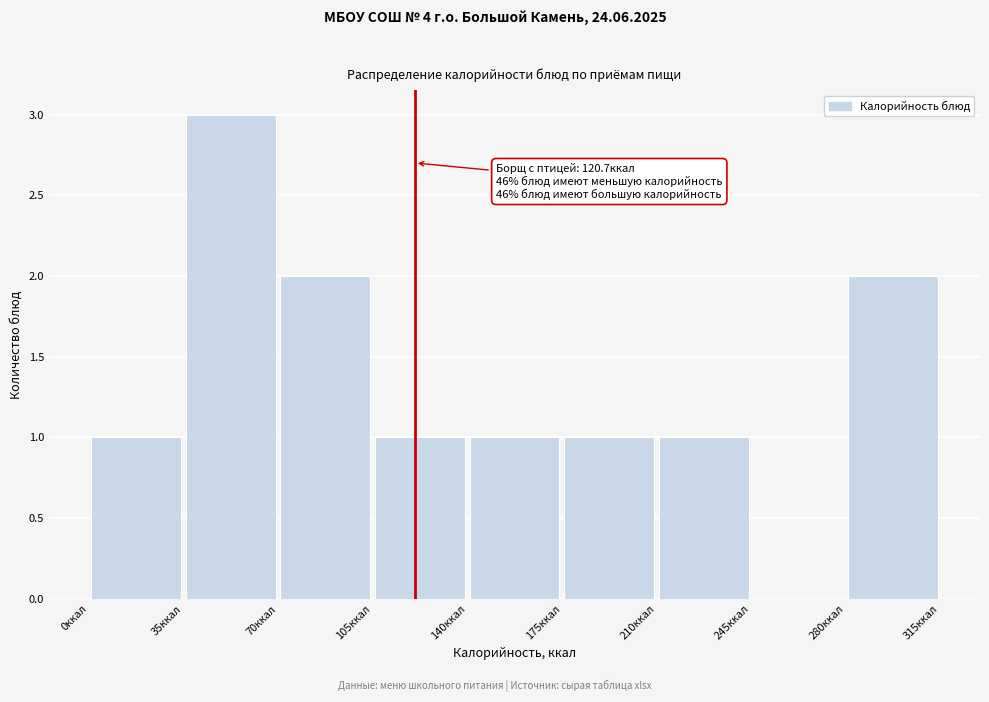

Which range on the x-axis has the tallest bar?

35 to 70